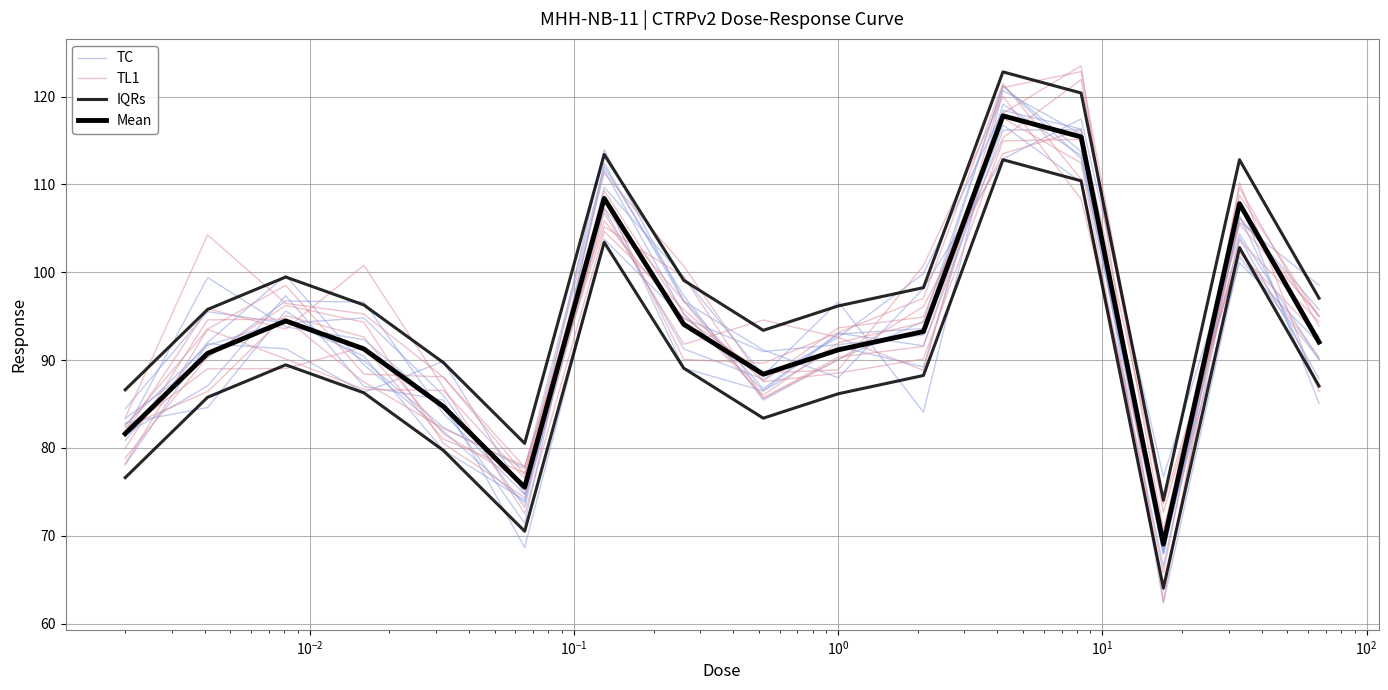

Reading left to right, what are all the values shown in this chart?

TC: 83.3	90.3	96.7	96.6	83.9	74.7	113.9	96.8	86.7	93.1	91.6	116.2	116.2	62.3	101.8	90.1
TL1: 82.0	89.0	89.0	91.5	81.0	77.2	105.2	99.5	85.6	90.0	96.1	113.5	116.2	73.6	102.2	92.7
IQRs: 76.6	85.8	89.5	86.3	79.7	70.5	103.4	89.1	83.4	86.2	88.2	112.8	110.4	64.0	102.8	87.0
Mean: 81.6	90.8	94.5	91.3	84.7	75.5	108.4	94.1	88.4	91.2	93.2	117.8	115.4	69.0	107.8	92.0